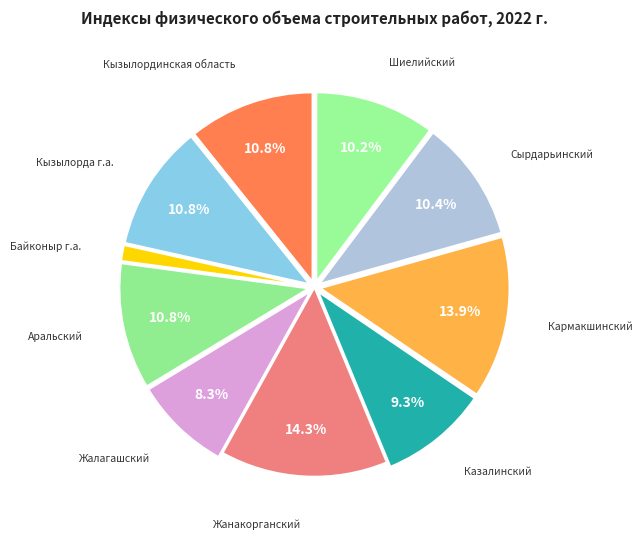

How many segments does this pie chart have?

10